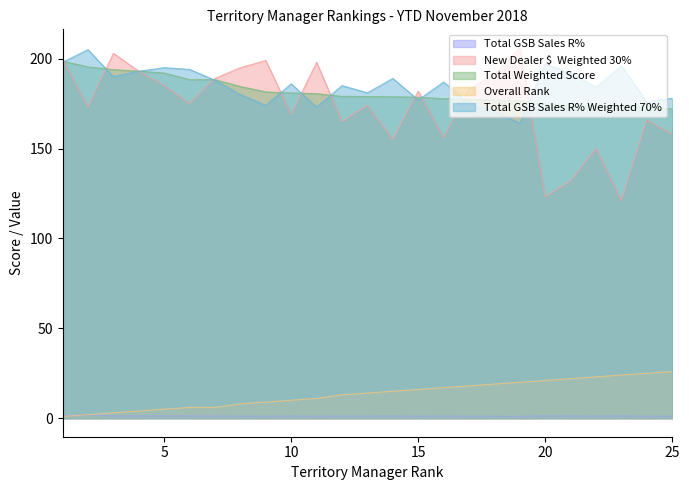

What is the total value across all series at 22?

532.0